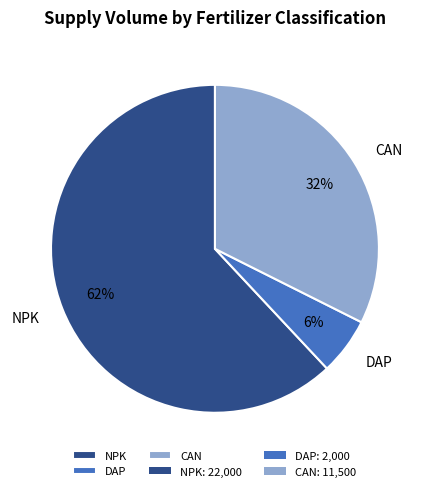

To the nearest percent, what portion does CAN represent?

32%